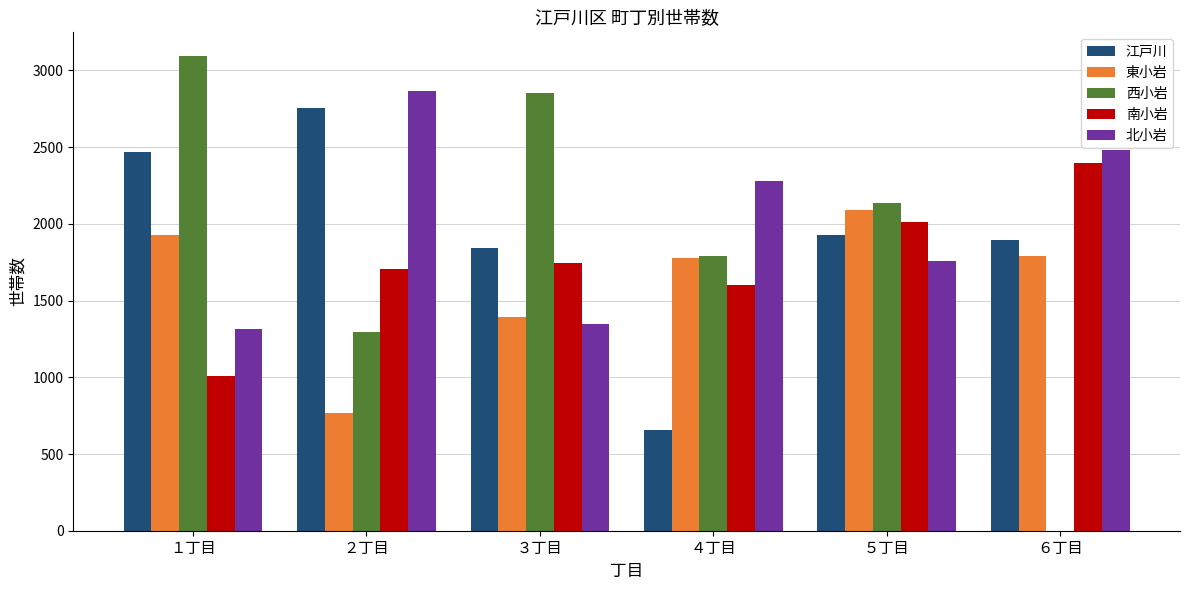

Which category has the highest value across all series?

１丁目